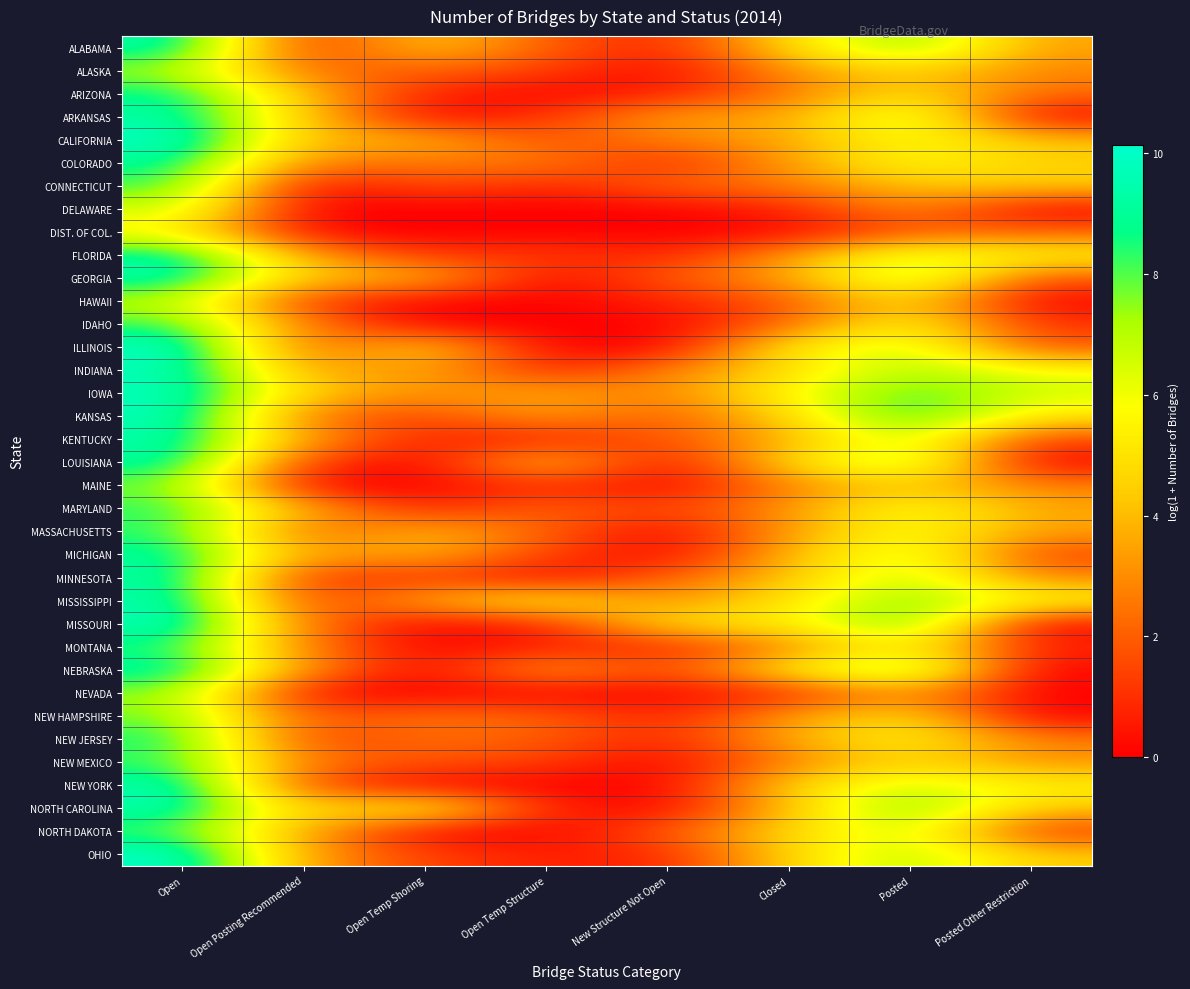

Reading right to left, list all the values displayed in this chart.

ALABAMA: Posted Other Restriction=3.4	Posted=7.9	Closed=4.8	New Structure Not Open=0.7	Open Temp Structure=1.9	Open Temp Shoring=4.6	Open Posting Recommended=0.7	Open=9.5
ALASKA: Posted Other Restriction=2.8	Posted=4.6	Closed=3.2	New Structure Not Open=0.0	Open Temp Structure=1.4	Open Temp Shoring=2.1	Open Posting Recommended=2.2	Open=7.2
ARIZONA: Posted Other Restriction=2.3	Posted=5.0	Closed=2.5	New Structure Not Open=0.7	Open Temp Structure=0.0	Open Temp Shoring=0.7	Open Posting Recommended=4.0	Open=9.0
ARKANSAS: Posted Other Restriction=0.0	Posted=7.4	Closed=3.4	New Structure Not Open=3.6	Open Temp Structure=1.1	Open Temp Shoring=0.0	Open Posting Recommended=4.3	Open=9.3
CALIFORNIA: Posted Other Restriction=4.2	Posted=5.9	Closed=3.6	New Structure Not Open=2.7	Open Temp Structure=1.6	Open Temp Shoring=4.0	Open Posting Recommended=3.8	Open=10.1
COLORADO: Posted Other Restriction=4.5	Posted=5.9	Closed=3.4	New Structure Not Open=0.7	Open Temp Structure=2.8	Open Temp Shoring=2.5	Open Posting Recommended=2.7	Open=9.0
CONNECTICUT: Posted Other Restriction=4.4	Posted=4.2	Closed=2.6	New Structure Not Open=2.2	Open Temp Structure=0.7	Open Temp Shoring=1.8	Open Posting Recommended=0.0	Open=8.3
DELAWARE: Posted Other Restriction=0.0	Posted=3.2	Closed=0.7	New Structure Not Open=0.0	Open Temp Structure=0.0	Open Temp Shoring=0.0	Open Posting Recommended=0.0	Open=6.7
DIST. OF COL.: Posted Other Restriction=2.1	Posted=1.8	Closed=0.0	New Structure Not Open=0.0	Open Temp Structure=0.0	Open Temp Shoring=0.0	Open Posting Recommended=0.0	Open=5.5
FLORIDA: Posted Other Restriction=5.5	Posted=6.6	Closed=3.3	New Structure Not Open=0.7	Open Temp Structure=1.4	Open Temp Shoring=1.1	Open Posting Recommended=3.5	Open=9.3
GEORGIA: Posted Other Restriction=1.8	Posted=7.5	Closed=3.4	New Structure Not Open=1.9	Open Temp Structure=0.0	Open Temp Shoring=4.2	Open Posting Recommended=4.0	Open=9.5
HAWAII: Posted Other Restriction=0.0	Posted=4.9	Closed=1.8	New Structure Not Open=0.7	Open Temp Structure=0.0	Open Temp Shoring=0.0	Open Posting Recommended=1.1	Open=6.9
IDAHO: Posted Other Restriction=1.1	Posted=5.8	Closed=2.2	New Structure Not Open=0.0	Open Temp Structure=0.0	Open Temp Shoring=0.0	Open Posting Recommended=2.6	Open=8.3
ILLINOIS: Posted Other Restriction=1.8	Posted=6.8	Closed=5.4	New Structure Not Open=0.0	Open Temp Structure=0.0	Open Temp Shoring=4.9	Open Posting Recommended=1.6	Open=10.1
INDIANA: Posted Other Restriction=5.9	Posted=7.3	Closed=4.8	New Structure Not Open=2.8	Open Temp Structure=0.7	Open Temp Shoring=3.7	Open Posting Recommended=3.3	Open=9.7
IOWA: Posted Other Restriction=6.6	Posted=8.3	Closed=5.8	New Structure Not Open=2.6	Open Temp Structure=3.8	Open Temp Shoring=3.0	Open Posting Recommended=4.4	Open=9.9
KANSAS: Posted Other Restriction=5.0	Posted=8.9	Closed=4.6	New Structure Not Open=1.8	Open Temp Structure=3.4	Open Temp Shoring=1.4	Open Posting Recommended=2.3	Open=9.8
KENTUCKY: Posted Other Restriction=1.4	Posted=6.9	Closed=3.7	New Structure Not Open=1.8	Open Temp Structure=0.7	Open Temp Shoring=0.7	Open Posting Recommended=3.3	Open=9.5
LOUISIANA: Posted Other Restriction=0.0	Posted=7.5	Closed=4.9	New Structure Not Open=0.0	Open Temp Structure=4.7	Open Temp Shoring=0.0	Open Posting Recommended=1.1	Open=9.3
MAINE: Posted Other Restriction=2.8	Posted=4.4	Closed=2.8	New Structure Not Open=0.0	Open Temp Structure=1.1	Open Temp Shoring=0.0	Open Posting Recommended=0.0	Open=7.7
MARYLAND: Posted Other Restriction=3.5	Posted=6.2	Closed=3.1	New Structure Not Open=1.4	Open Temp Structure=2.2	Open Temp Shoring=0.7	Open Posting Recommended=3.7	Open=8.5
MASSACHUSETTS: Posted Other Restriction=3.4	Posted=6.1	Closed=3.3	New Structure Not Open=0.0	Open Temp Structure=2.1	Open Temp Shoring=4.1	Open Posting Recommended=1.8	Open=8.4
MICHIGAN: Posted Other Restriction=1.4	Posted=7.0	Closed=3.9	New Structure Not Open=0.0	Open Temp Structure=1.4	Open Temp Shoring=3.9	Open Posting Recommended=3.2	Open=9.2
MINNESOTA: Posted Other Restriction=2.8	Posted=7.1	Closed=4.1	New Structure Not Open=2.1	Open Temp Structure=0.0	Open Temp Shoring=1.4	Open Posting Recommended=0.7	Open=9.4
MISSISSIPPI: Posted Other Restriction=5.7	Posted=7.8	Closed=5.1	New Structure Not Open=2.9	Open Temp Structure=5.6	Open Temp Shoring=3.8	Open Posting Recommended=1.1	Open=9.5
MISSOURI: Posted Other Restriction=0.0	Posted=8.5	Closed=5.2	New Structure Not Open=5.1	Open Temp Structure=0.7	Open Temp Shoring=0.0	Open Posting Recommended=2.5	Open=9.9
MONTANA: Posted Other Restriction=0.7	Posted=5.7	Closed=2.8	New Structure Not Open=0.7	Open Temp Structure=0.7	Open Temp Shoring=0.0	Open Posting Recommended=2.6	Open=8.5
NEBRASKA: Posted Other Restriction=0.0	Posted=8.1	Closed=5.4	New Structure Not Open=1.4	Open Temp Structure=3.7	Open Temp Shoring=0.0	Open Posting Recommended=3.1	Open=9.4
NEVADA: Posted Other Restriction=0.0	Posted=3.2	Closed=0.7	New Structure Not Open=0.0	Open Temp Structure=0.0	Open Temp Shoring=0.0	Open Posting Recommended=0.0	Open=7.5
NEW HAMPSHIRE: Posted Other Restriction=0.0	Posted=5.1	Closed=3.4	New Structure Not Open=0.7	Open Temp Structure=2.2	Open Temp Shoring=2.6	Open Posting Recommended=1.8	Open=7.7
NEW JERSEY: Posted Other Restriction=2.6	Posted=5.6	Closed=3.6	New Structure Not Open=0.7	Open Temp Structure=1.9	Open Temp Shoring=2.4	Open Posting Recommended=1.1	Open=8.7
NEW MEXICO: Posted Other Restriction=3.1	Posted=4.8	Closed=2.8	New Structure Not Open=0.0	Open Temp Structure=1.4	Open Temp Shoring=1.8	Open Posting Recommended=2.6	Open=8.2
NEW YORK: Posted Other Restriction=5.5	Posted=6.7	Closed=4.7	New Structure Not Open=0.0	Open Temp Structure=0.0	Open Temp Shoring=0.0	Open Posting Recommended=1.4	Open=9.7
NORTH CAROLINA: Posted Other Restriction=4.3	Posted=8.1	Closed=4.1	New Structure Not Open=0.0	Open Temp Structure=0.7	Open Temp Shoring=6.3	Open Posting Recommended=4.1	Open=9.6
NORTH DAKOTA: Posted Other Restriction=1.1	Posted=6.8	Closed=4.7	New Structure Not Open=1.9	Open Temp Structure=0.0	Open Temp Shoring=0.0	Open Posting Recommended=3.5	Open=8.1
OHIO: Posted Other Restriction=4.4	Posted=7.2	Closed=4.7	New Structure Not Open=0.7	Open Temp Structure=0.7	Open Temp Shoring=1.4	Open Posting Recommended=3.3	Open=10.1